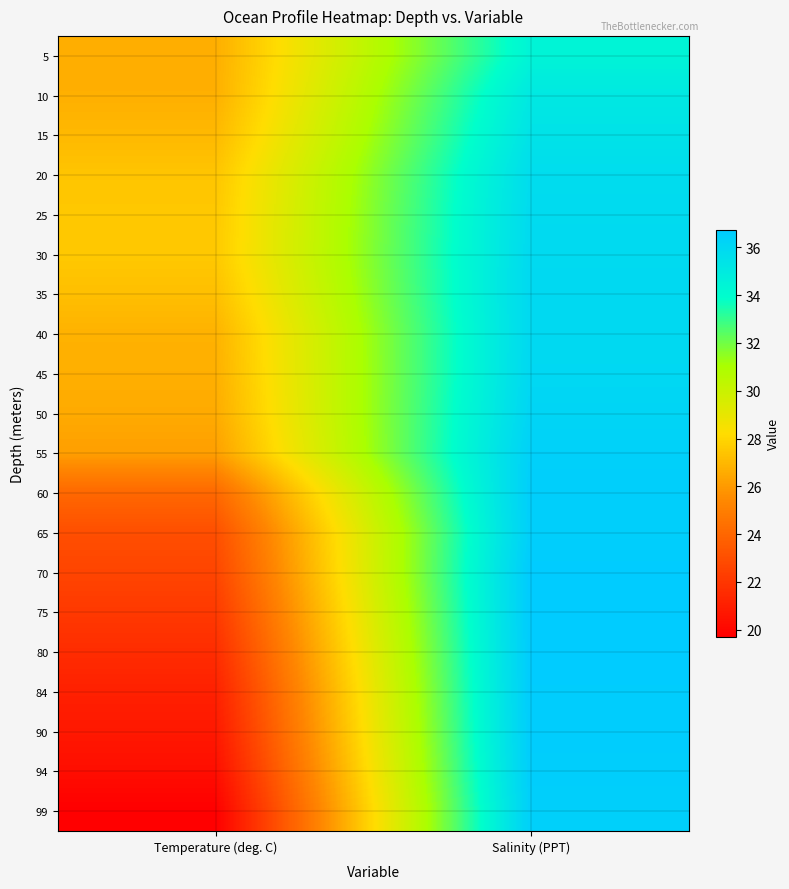

Rank the series at Temperature (deg. C) from highest to lowest value.

30, 25, 20, 35, 15, 40, 10, 45, 5, 50, 55, 60, 65, 70, 75, 80, 84, 90, 94, 99